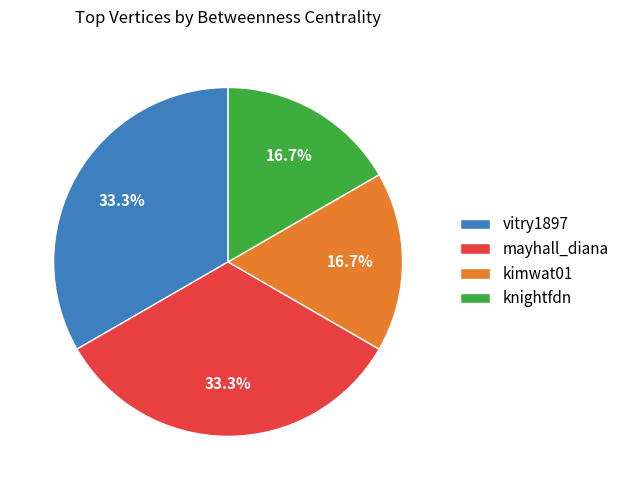

What percentage do vitry1897 and kimwat01 together represent?

50.0%